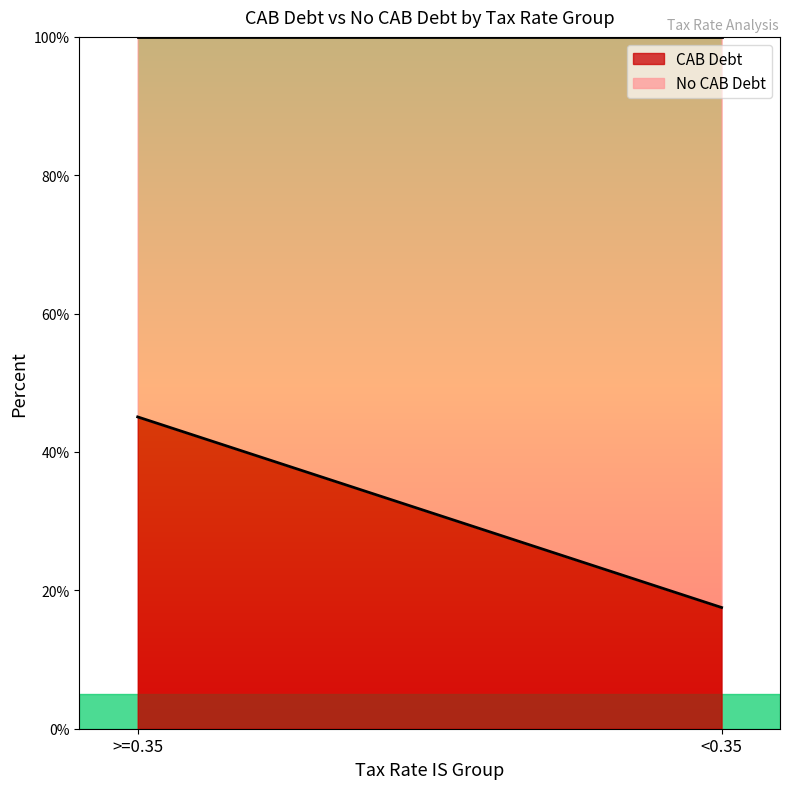

What is the sum of all CAB Debt values?

62.6